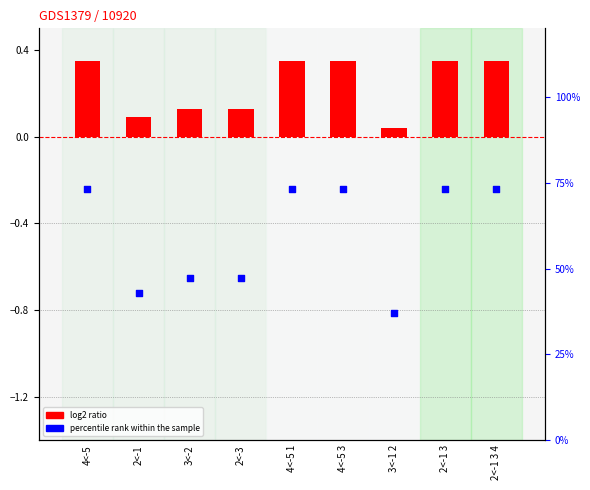

At which category is the sum across all series the highest?

4<-5